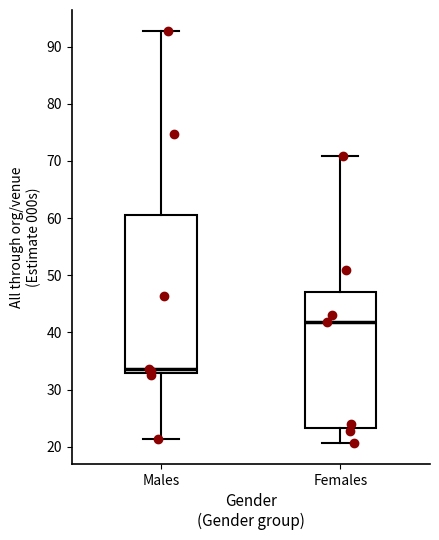

Which box has the lowest median line?

Males